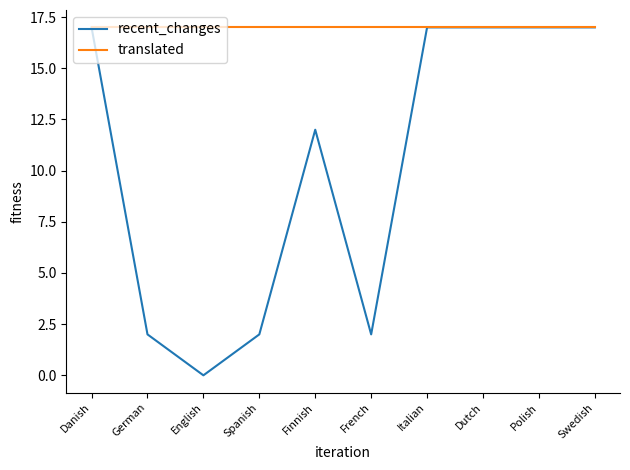

Does the chart have visible grid lines?

No